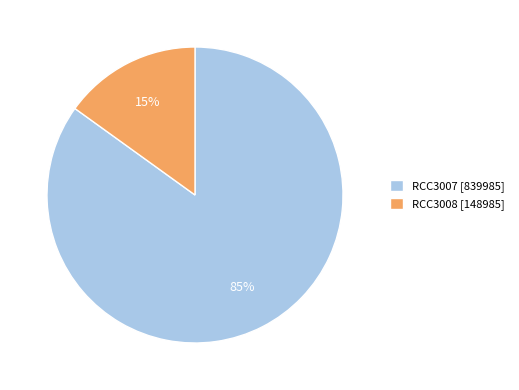

How many slices are in this pie chart?

2